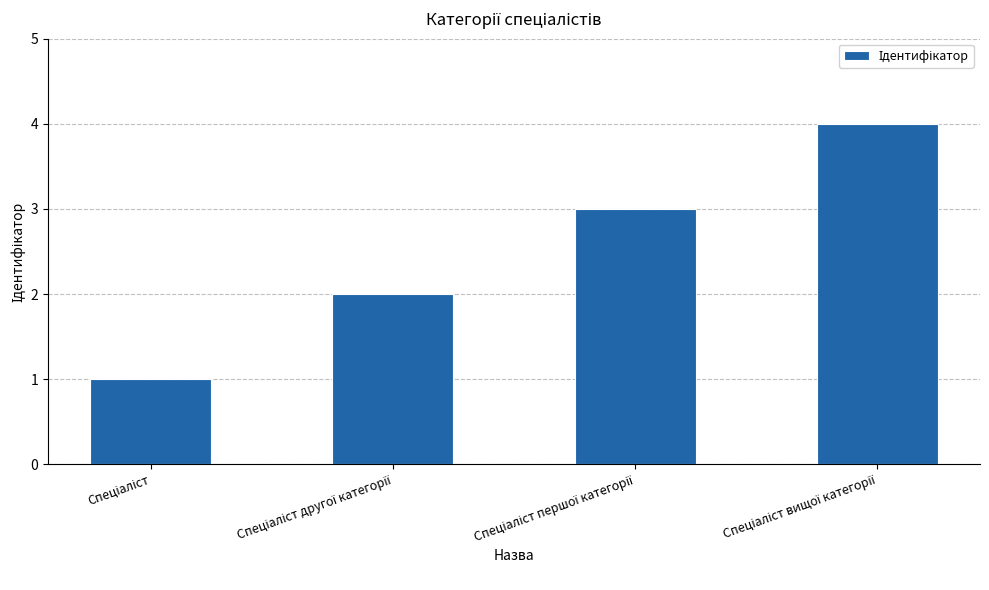

What is the sum of all values?

10